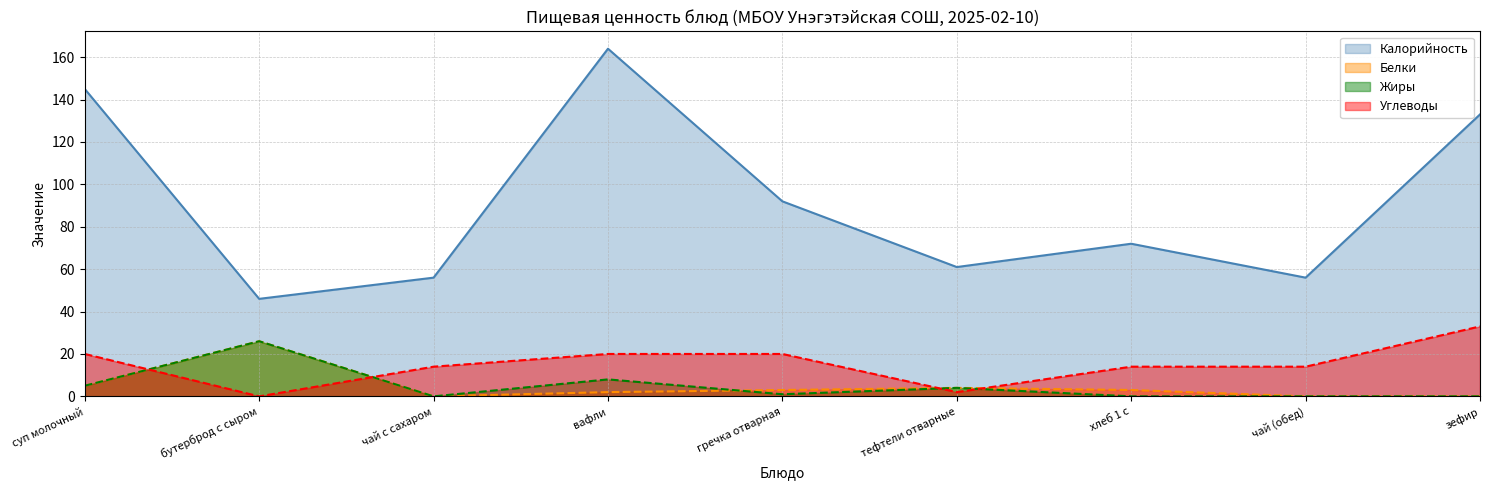

What is the difference between the Жиры values at суп молочный and тефтели отварные?

1